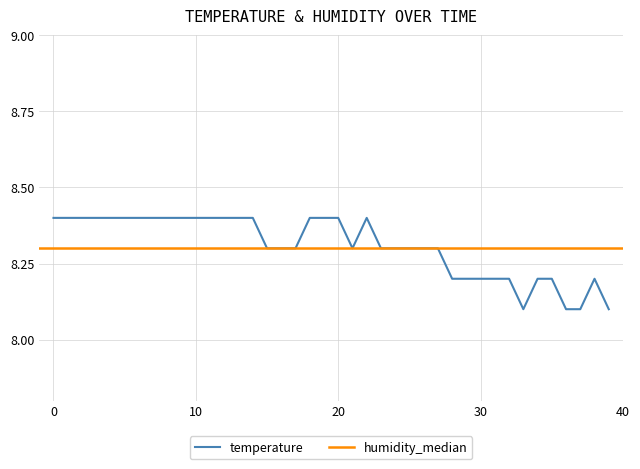

The temperature series shows 8.4 at 0. True or false?

True